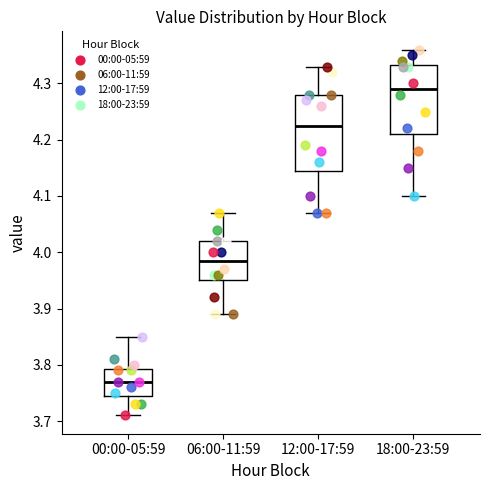

Comparing the boxes themselves (not the whiskers), which one is the tallest?

12:00-17:59